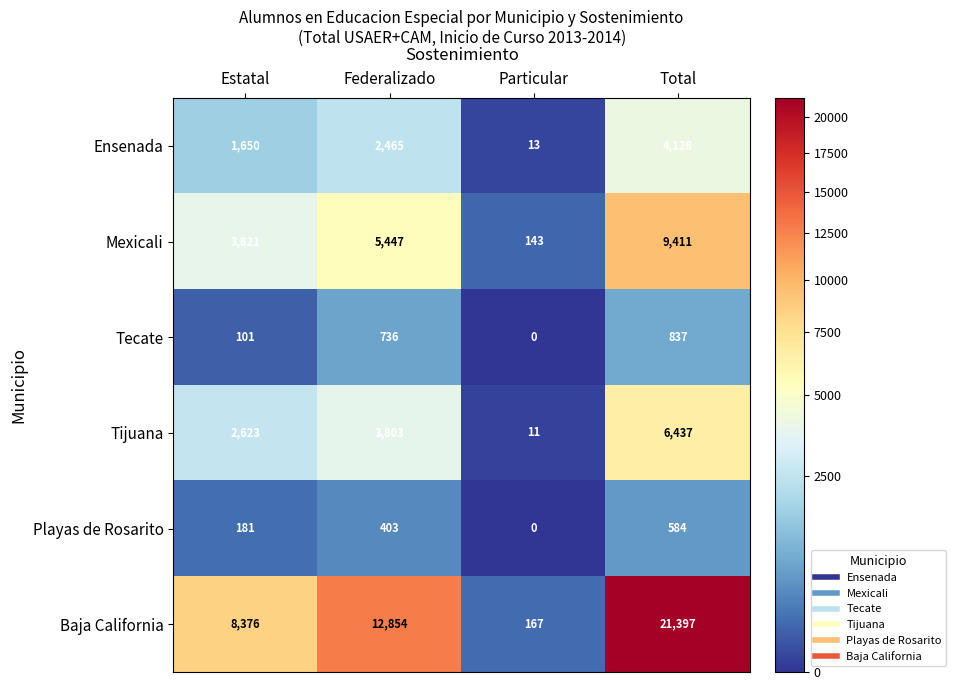

What is the difference between the highest and lowest values at Total?

20813